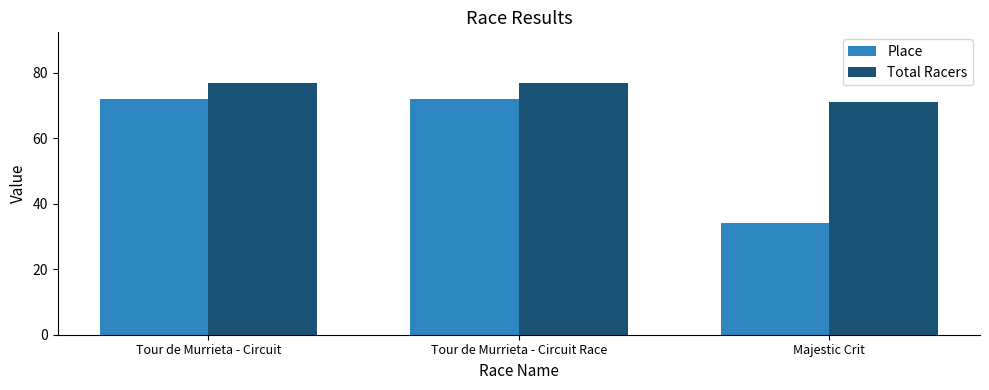

Rank the series by their maximum value, from highest to lowest.

Total Racers, Place